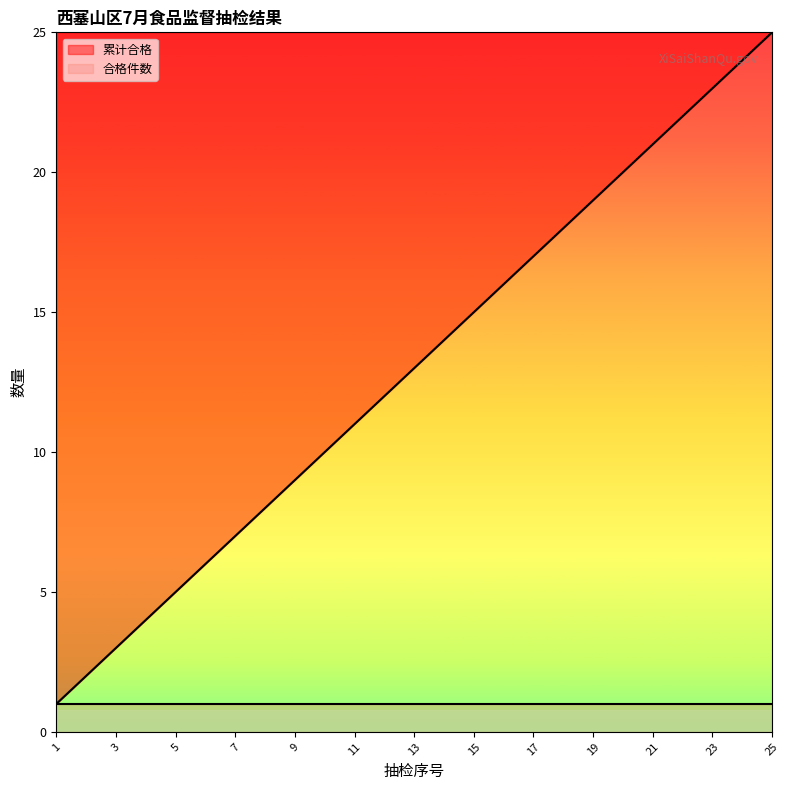

Does the chart have visible grid lines?

No